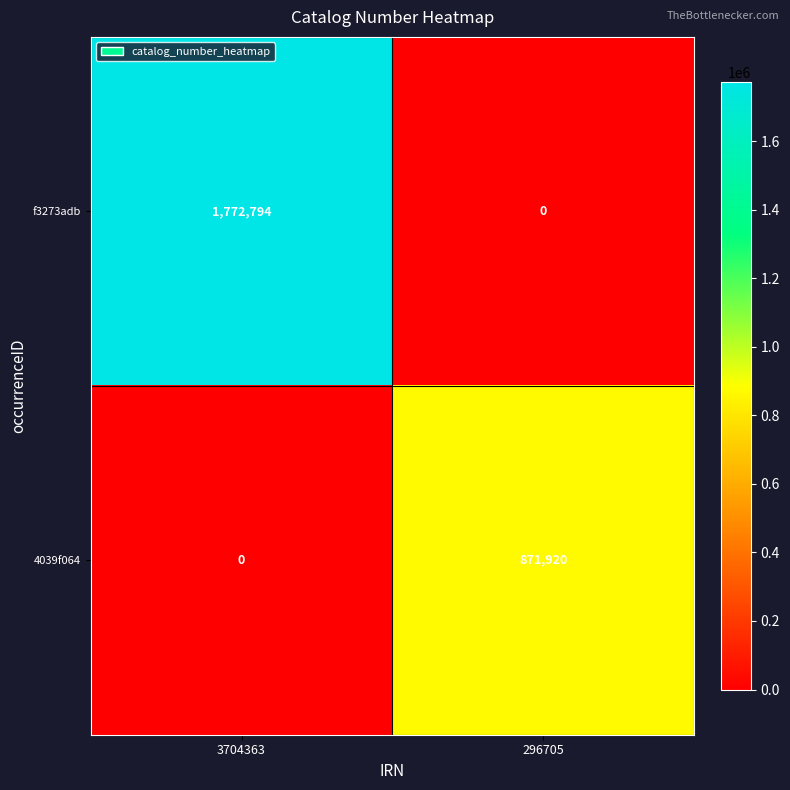

Reading left to right, what are all the values shown in this chart?

f3273adb: 1772794	0
4039f064: 0	871920